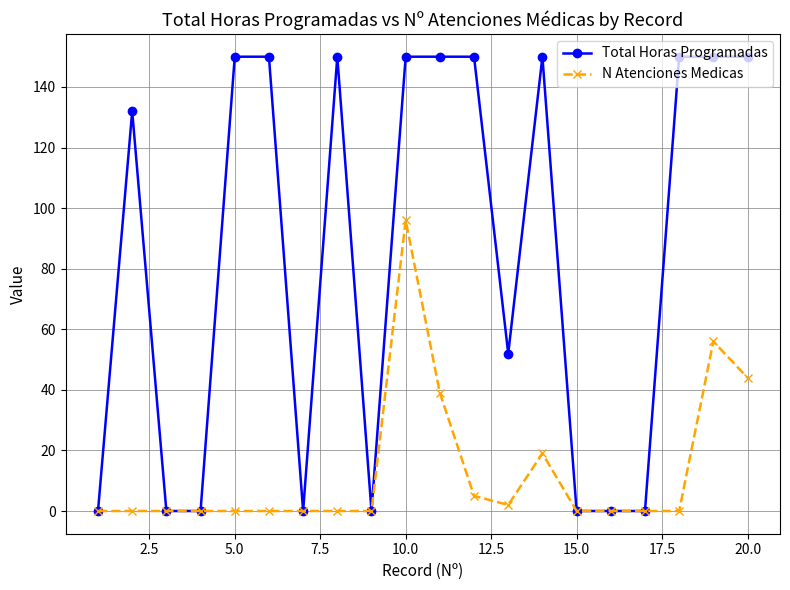

True or false: Total Horas Programadas has more than 2 interior local peaks.

True